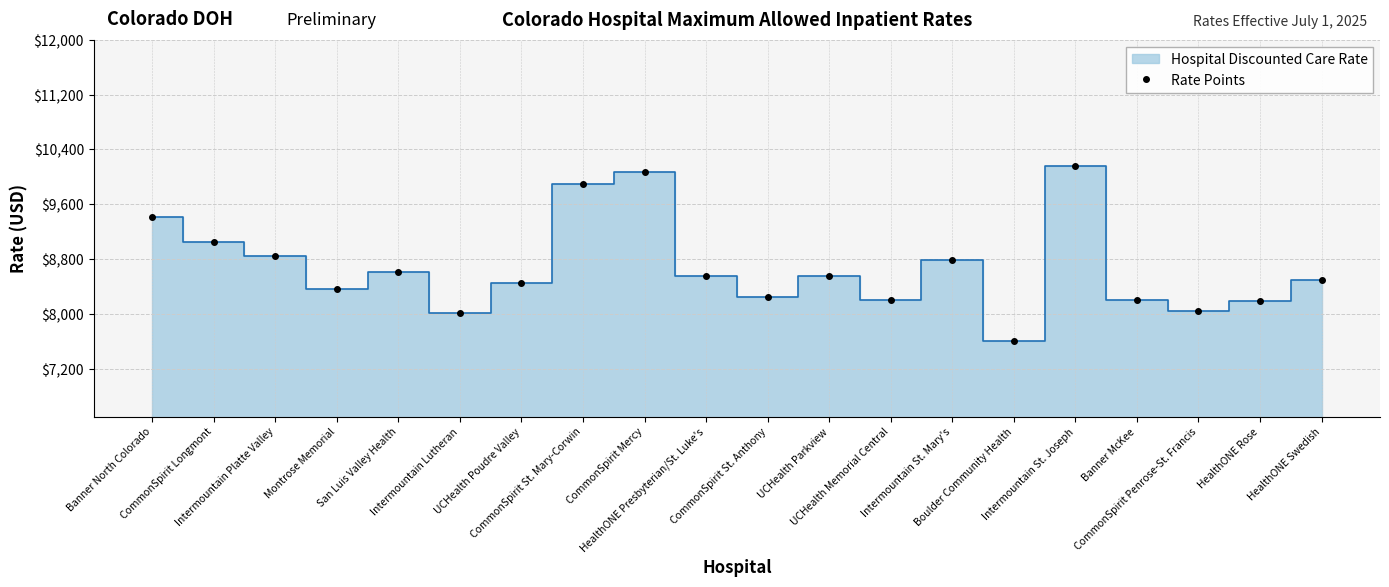

What is the label of the 20th point from the right?

Banner North Colorado